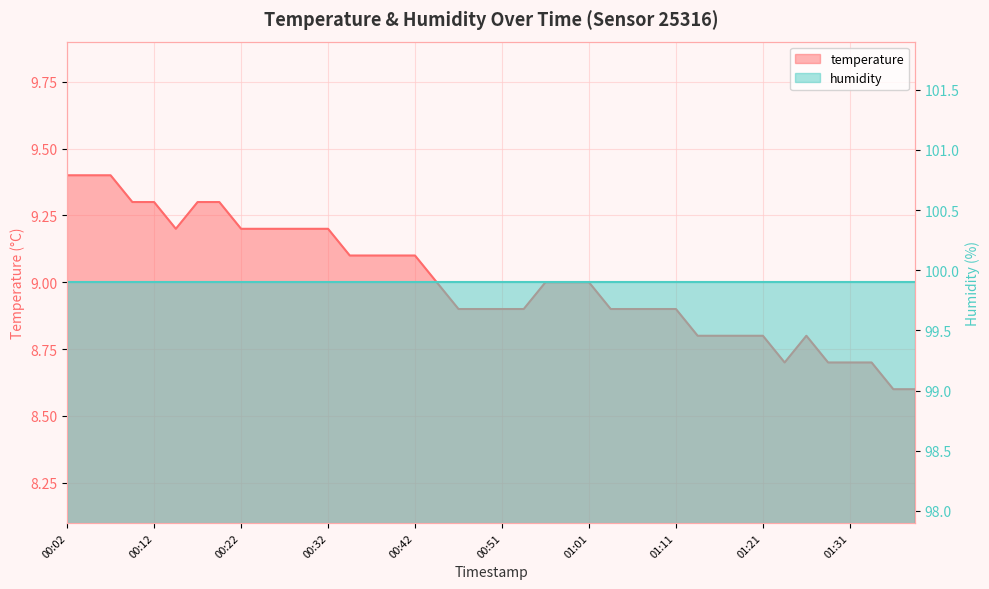

What is the average value?

9.0